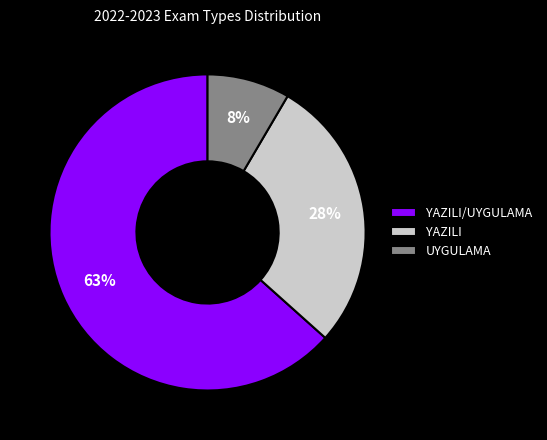

Approximately how many times larger is the value at UYGULAMA compared to YAZILI?

0.3